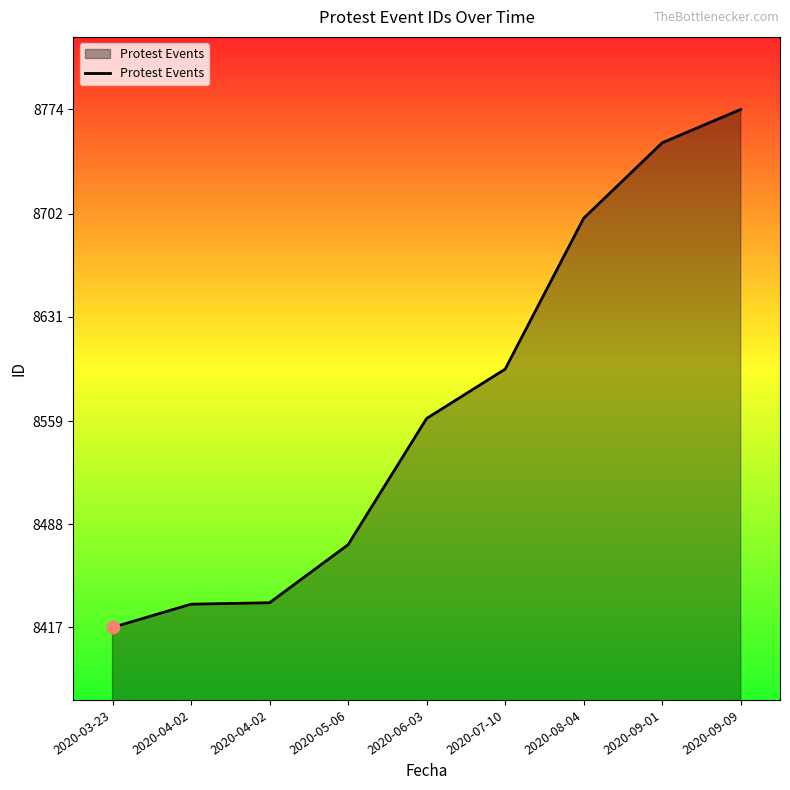

Which has a higher value, 2020-08-04 or 2020-07-10?

2020-08-04